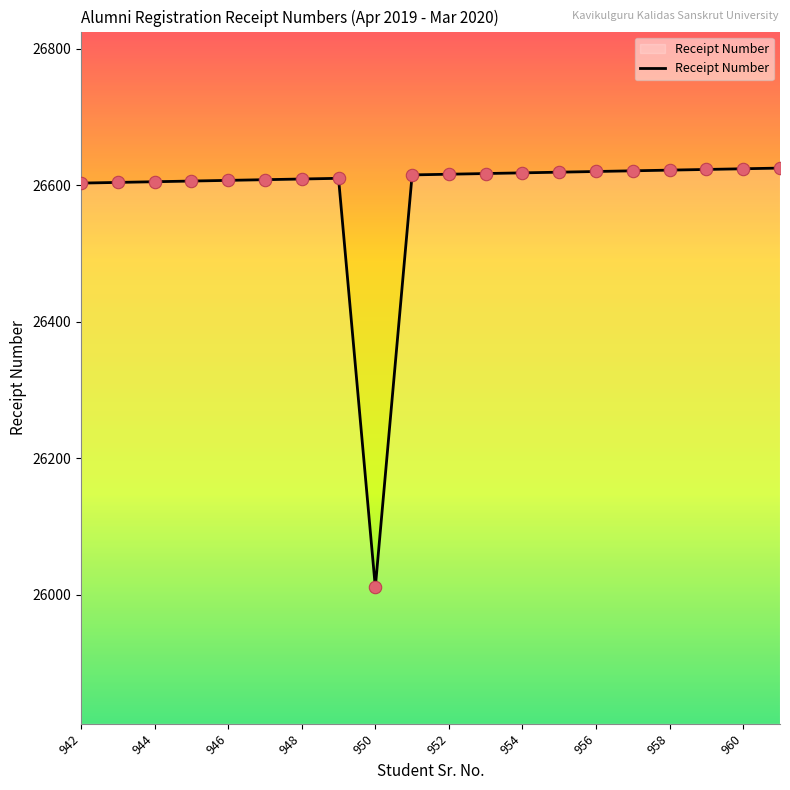

What is the difference between the maximum and minimum values?

614